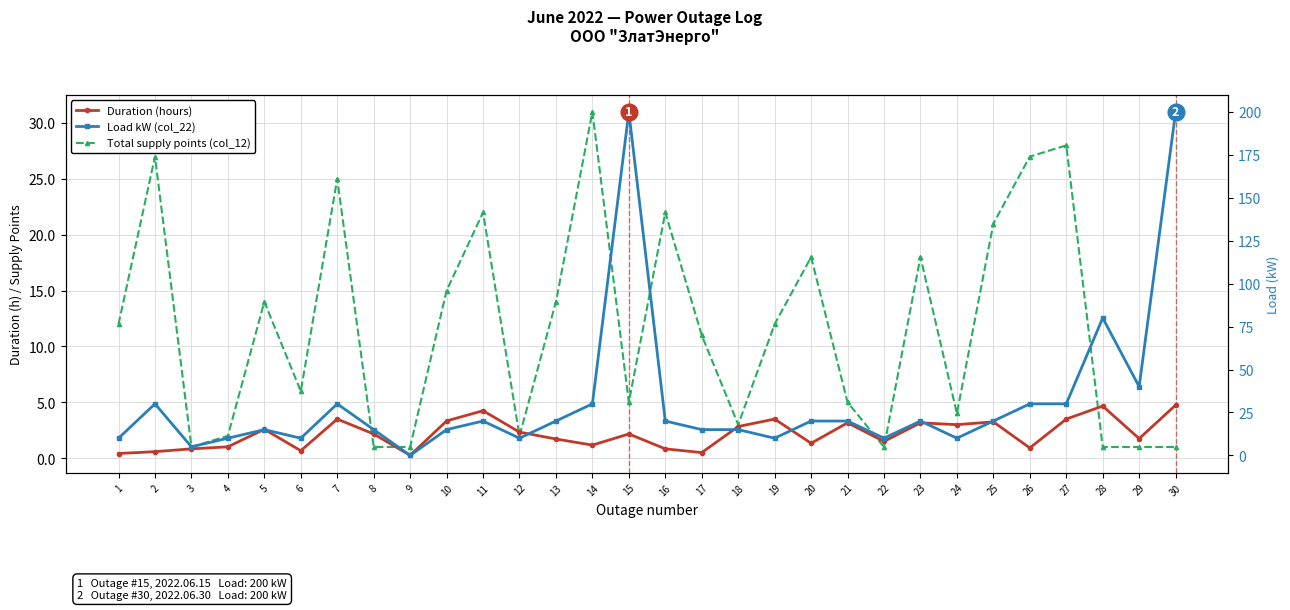

How many values in the Total supply points (col_12) series are below 12?

15